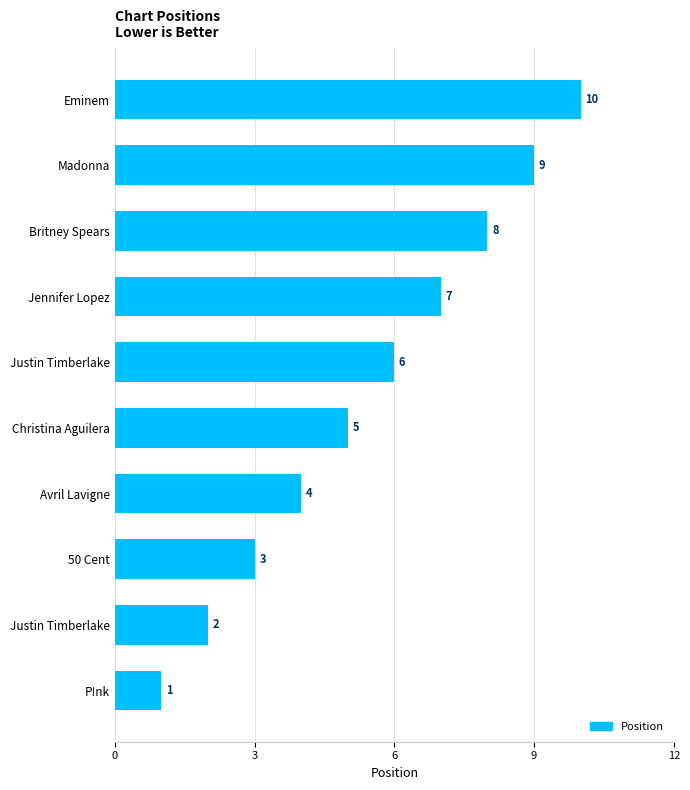

How many bars are there in total?

10